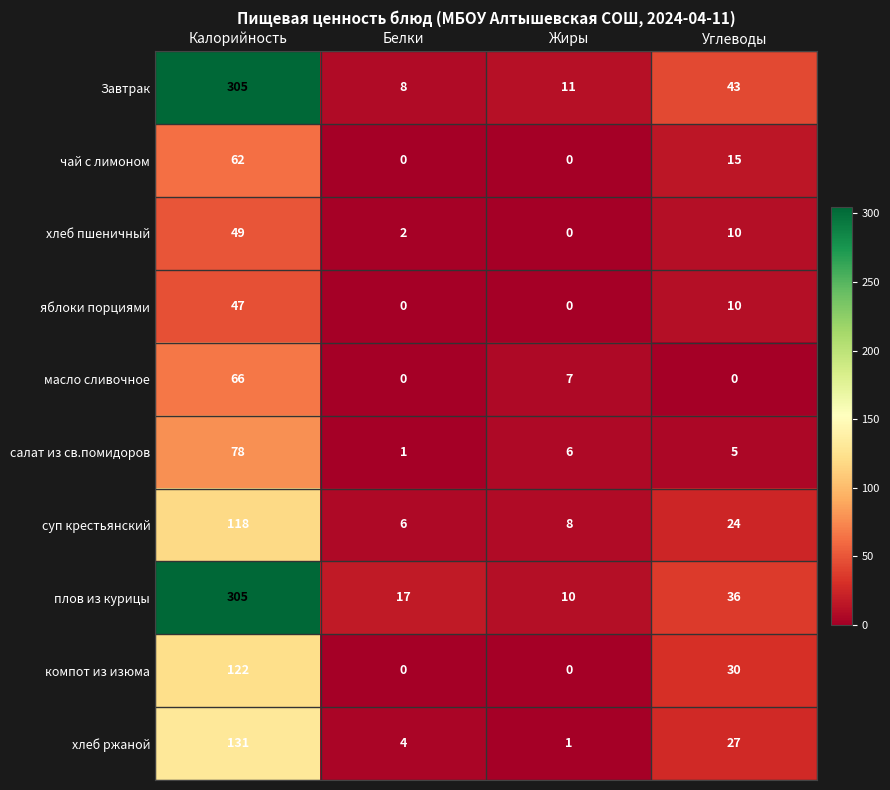

Is it true that хлеб ржаной equals 4 at Белки?

True